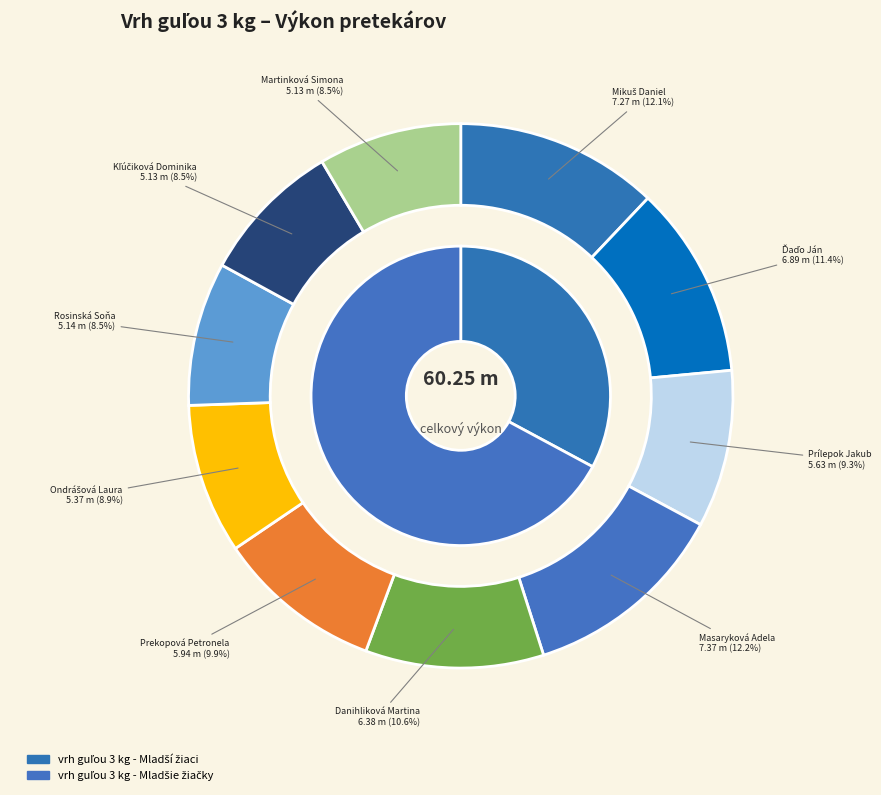

Count the number of slices in the pie.

10